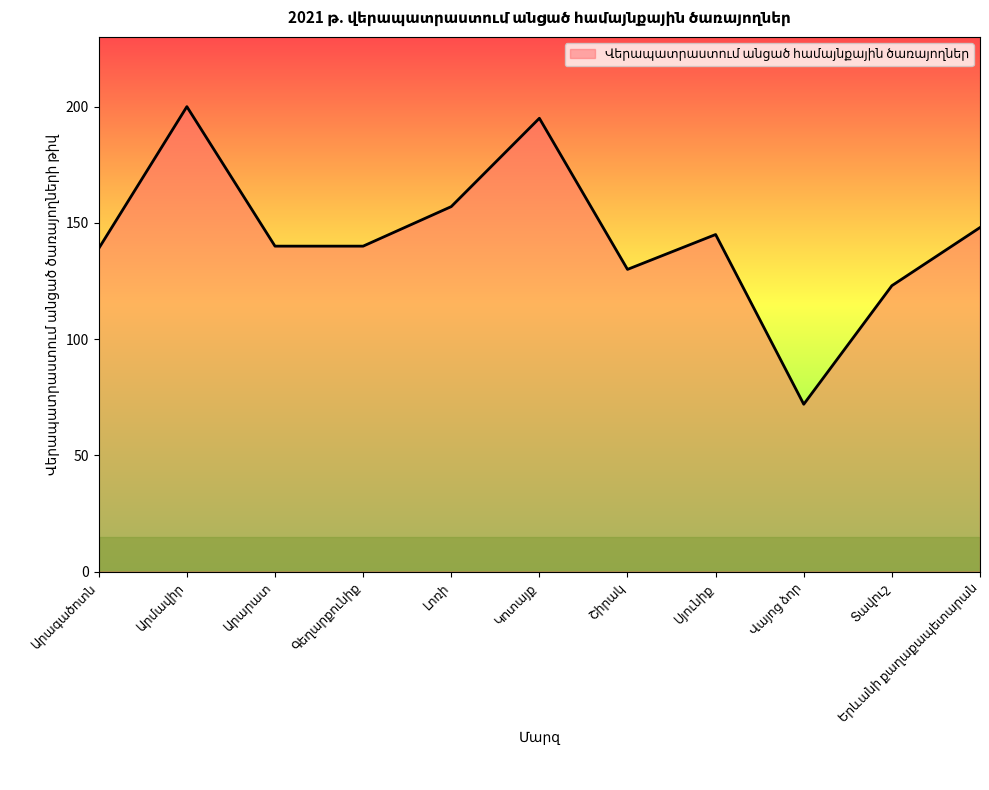

What is the minimum value shown in the chart?

72